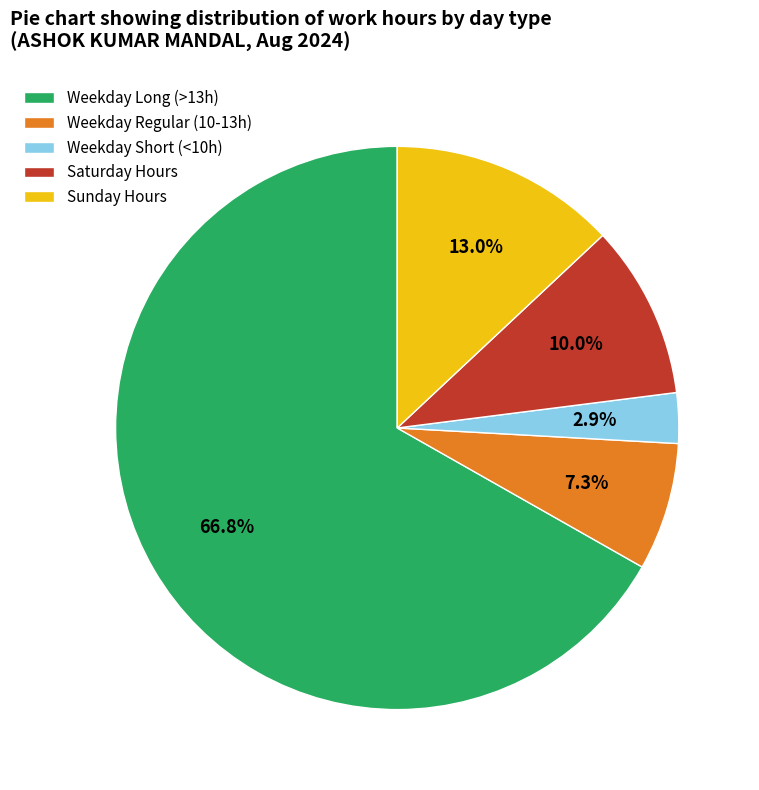

Rank the categories by value from highest to lowest.

Weekday Long (>13h), Sunday Hours, Saturday Hours, Weekday Regular (10-13h), Weekday Short (<10h)